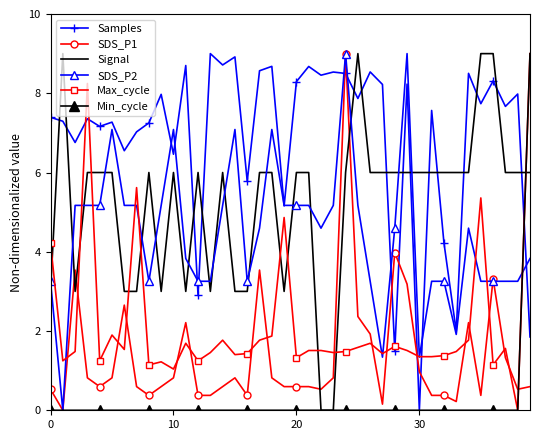

What is the greatest value displayed?

9.0